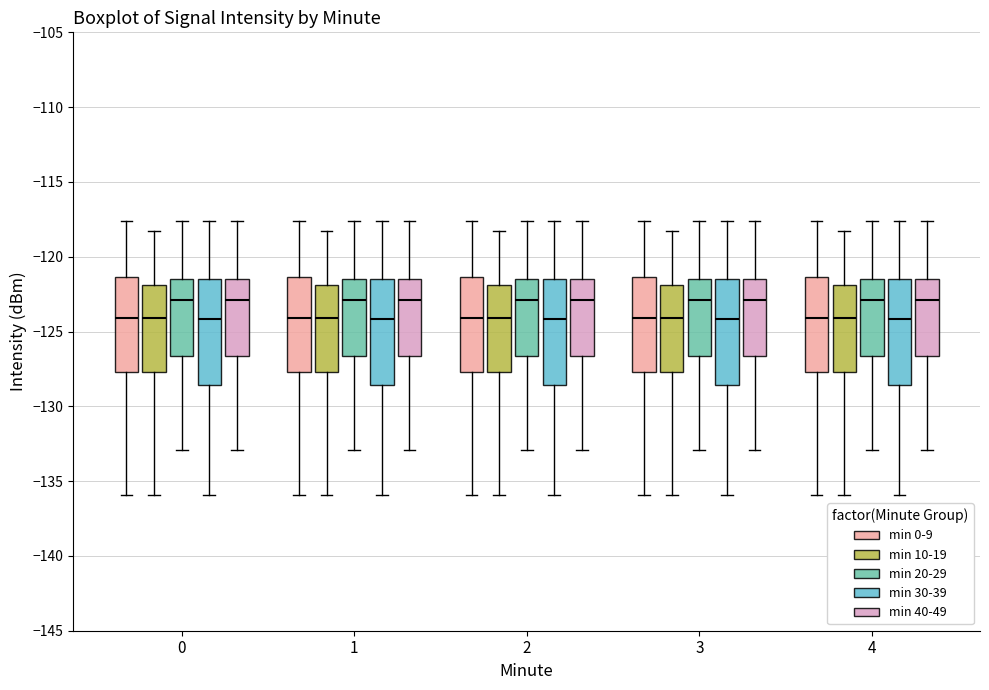

Where does the median line of the box for 3 (min 0-9) sit on the y-axis? The values are not printed on the chart, so give them approximately, as read against the axis.

-124.0